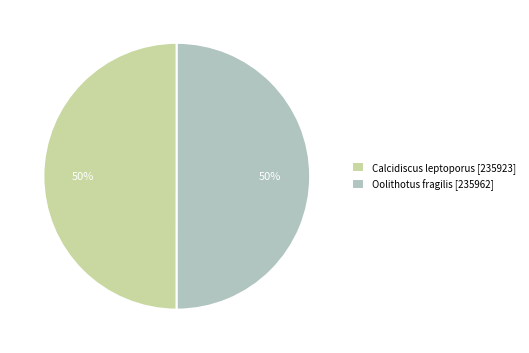

Is it true that Calcidiscus leptoporus [235923] is 38% of the pie?

False